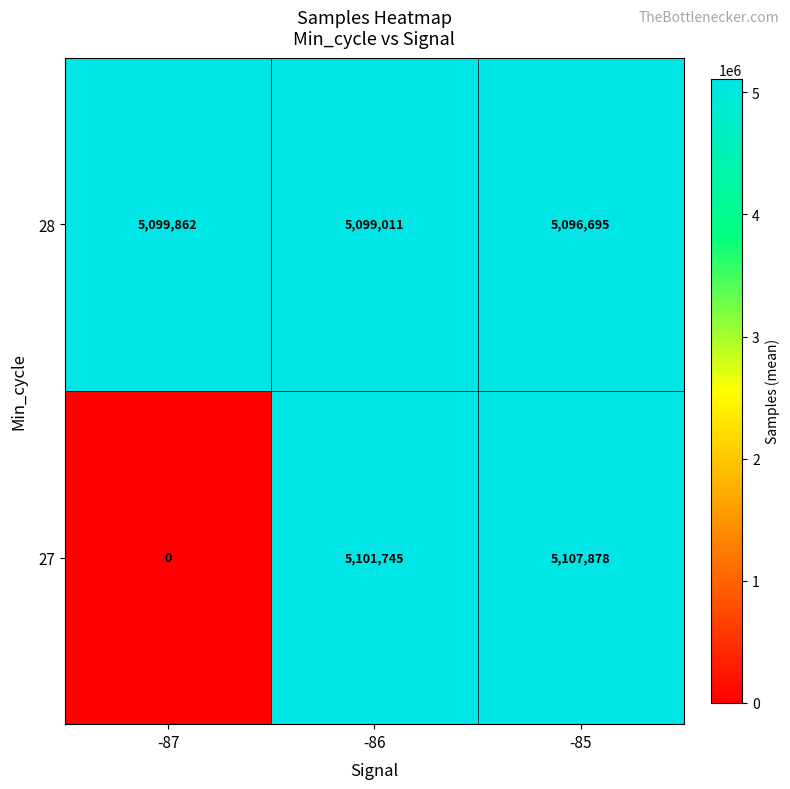

What value does the 27 series have at -85, to the nearest 100?

5107900